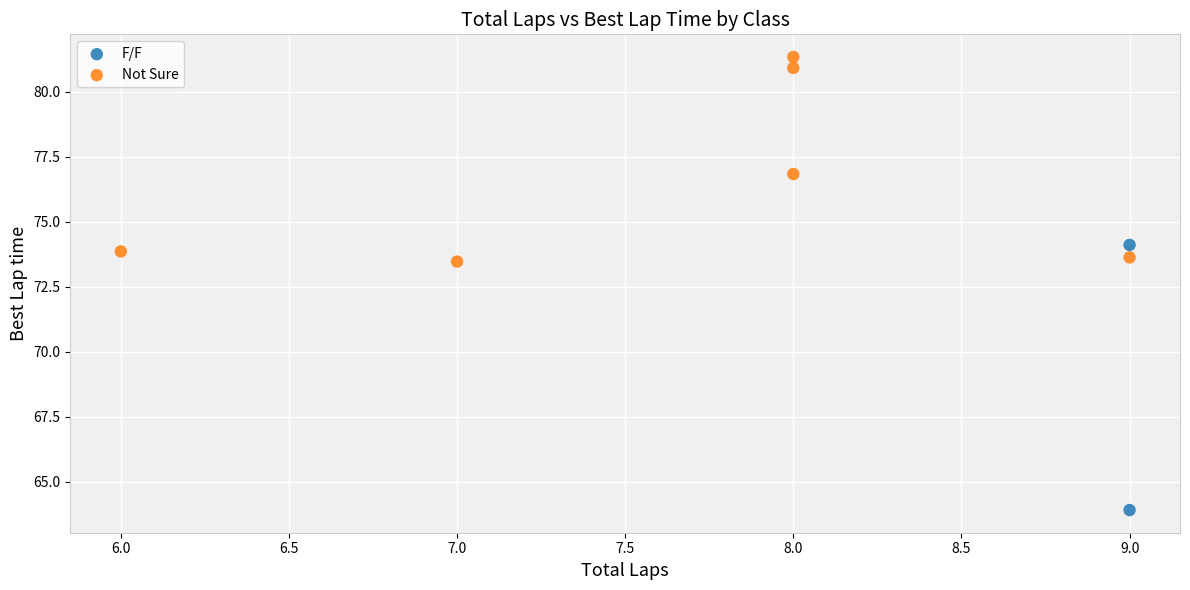

What are all the series names shown in the legend?

F/F, Not Sure